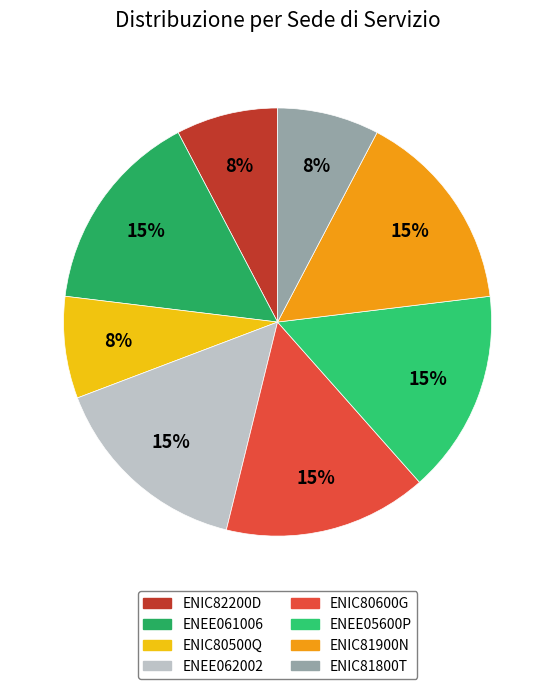

How many segments does this pie chart have?

8